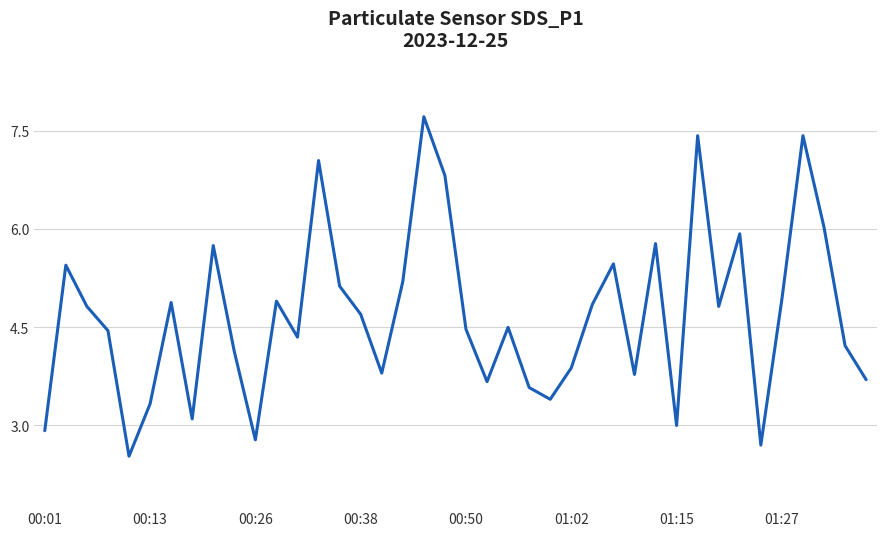

What is the maximum value shown in the chart?

7.7